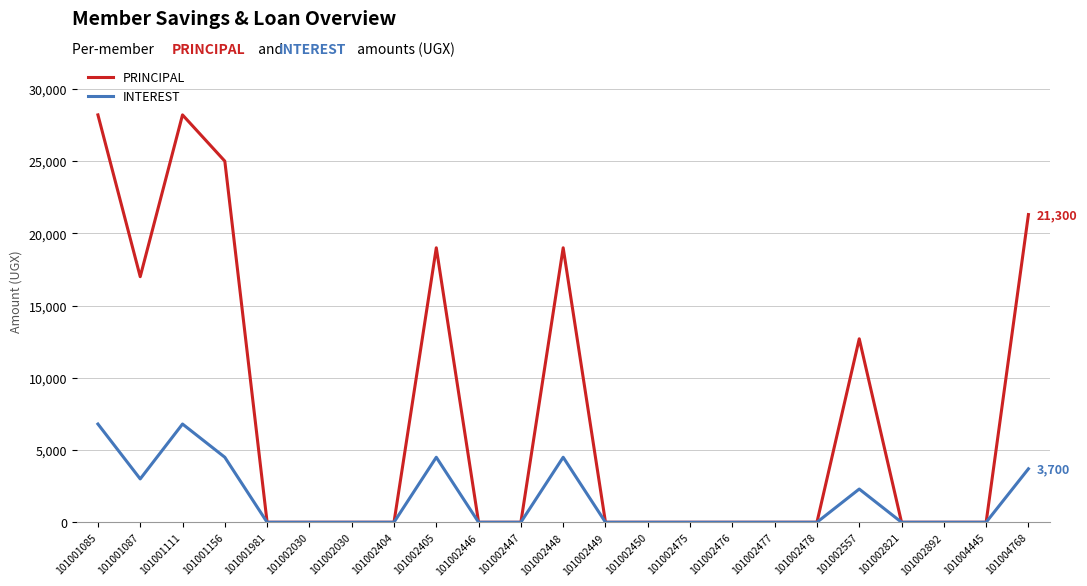

Does the chart display data point markers on the line(s)?

No